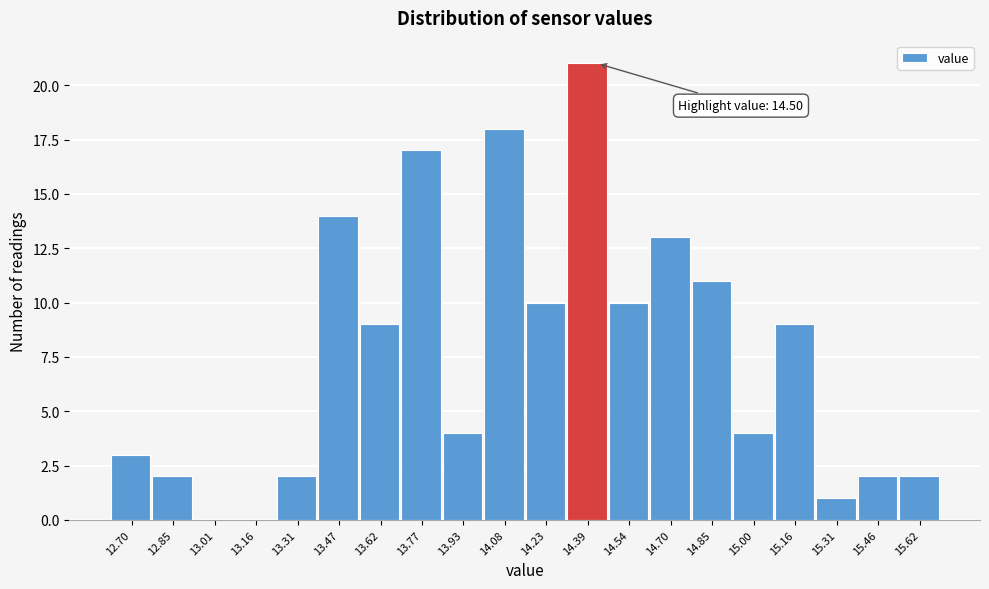

Reading left to right, extract all data points from this chart.

12.70=3	12.85=2	13.01=0	13.16=0	13.31=2	13.47=14	13.62=9	13.77=17	13.93=4	14.08=18	14.23=10	14.39=21	14.54=10	14.70=13	14.85=11	15.00=4	15.16=9	15.31=1	15.46=2	15.62=2